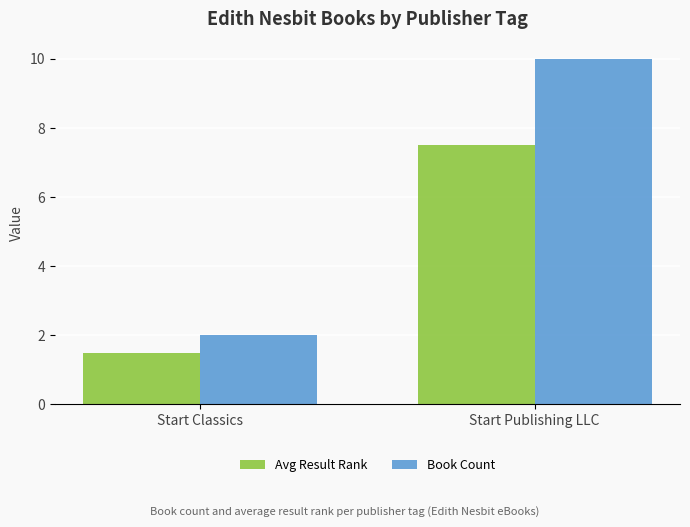

Is the value of Book Count at Start Publishing LLC greater than the value of Avg Result Rank at Start Publishing LLC?

Yes